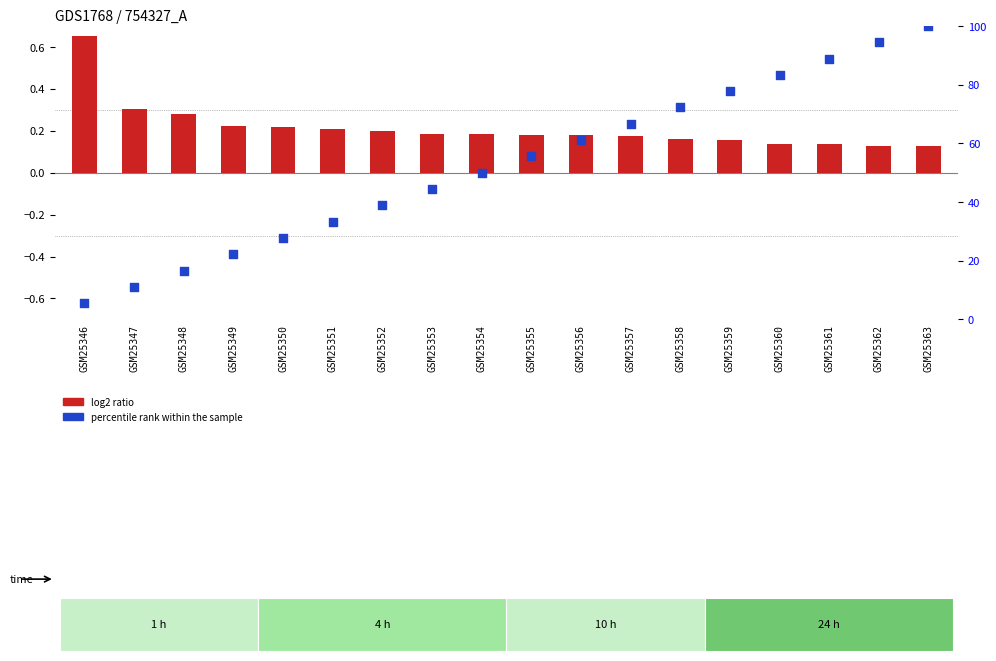

At which category is the sum across all series the highest?

GSM25363